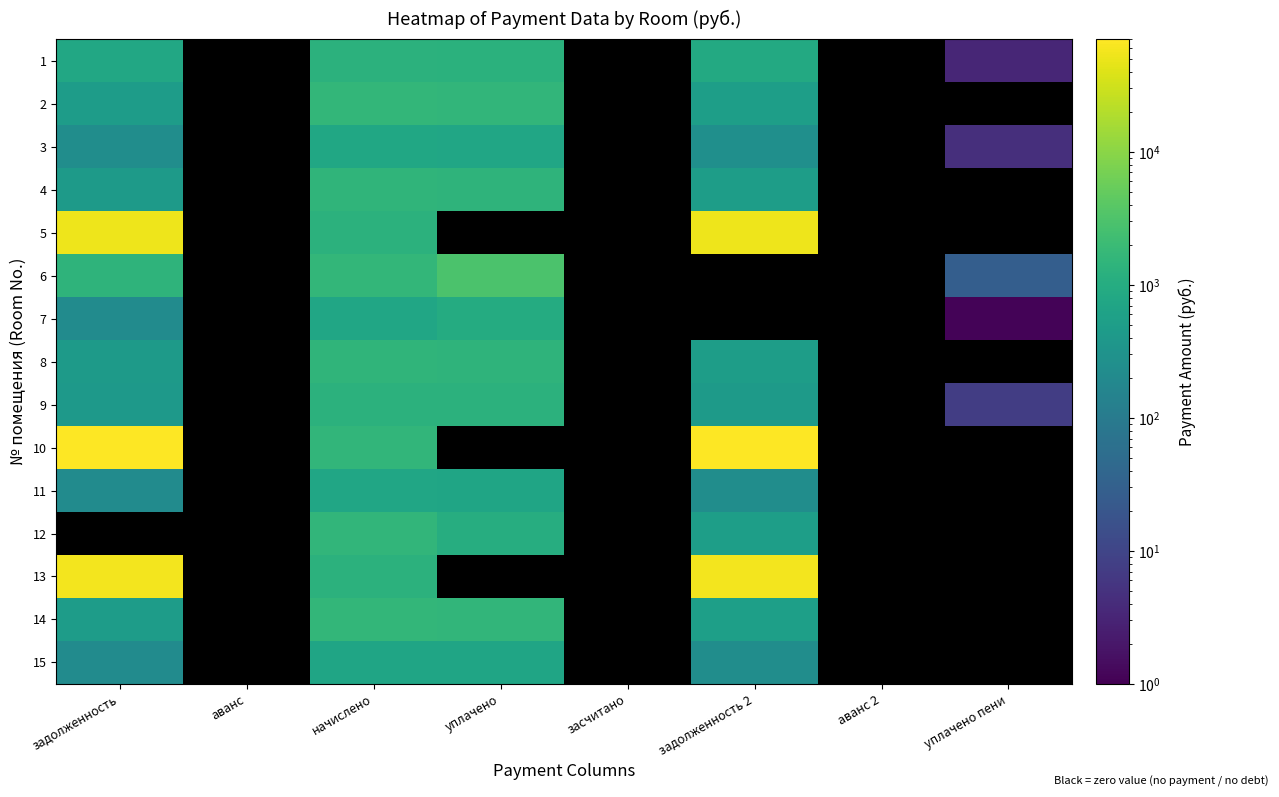

How many distinct data groups are displayed?

15